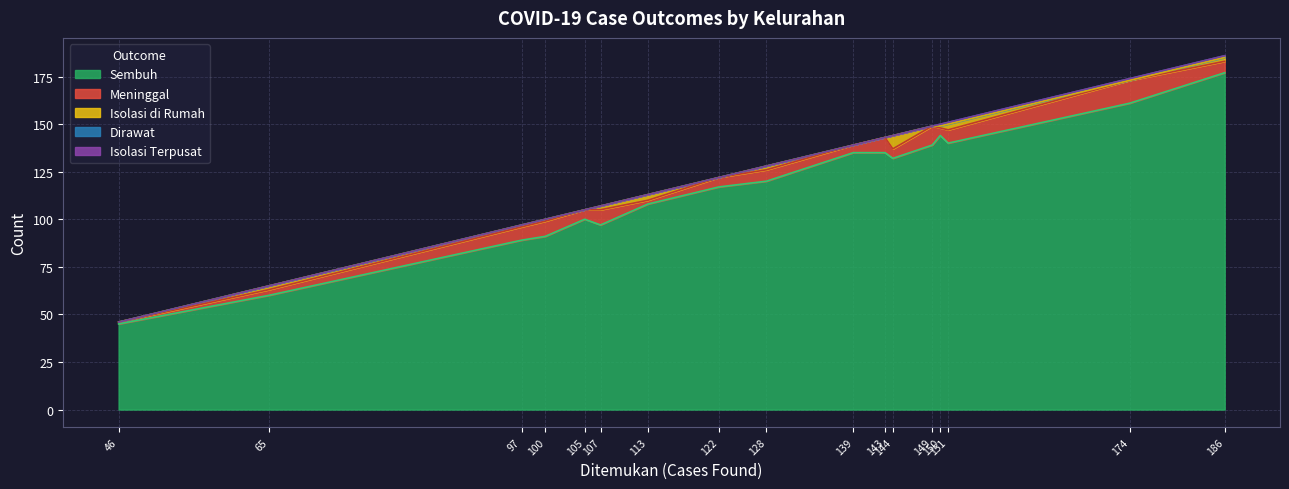

Which category has the highest value in the Sembuh series?

186